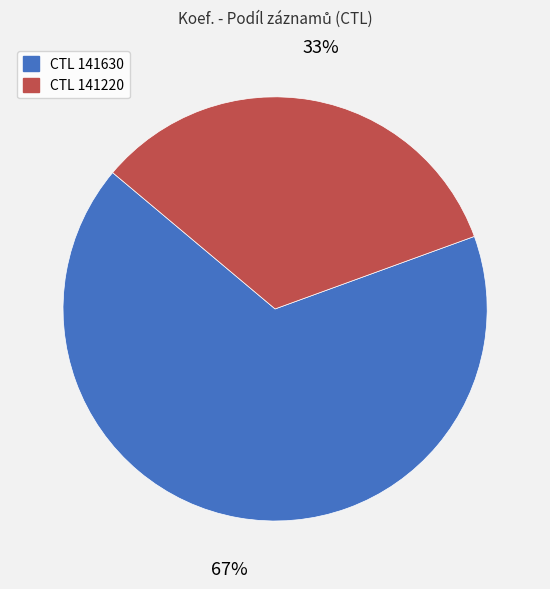

To the nearest percent, what is the average slice percentage?

50%